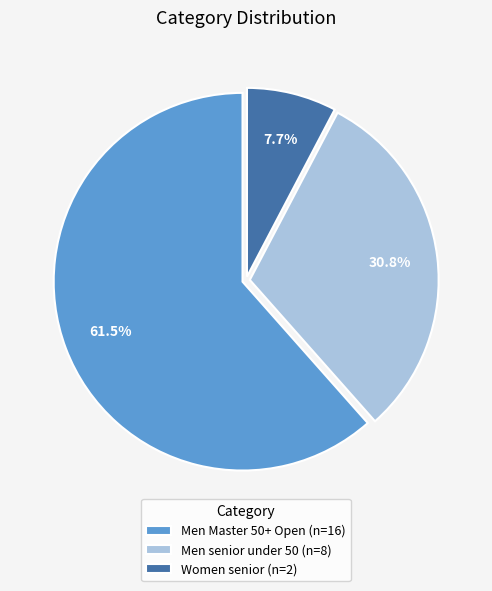

How much of the chart is everything except Women senior?

92.3%